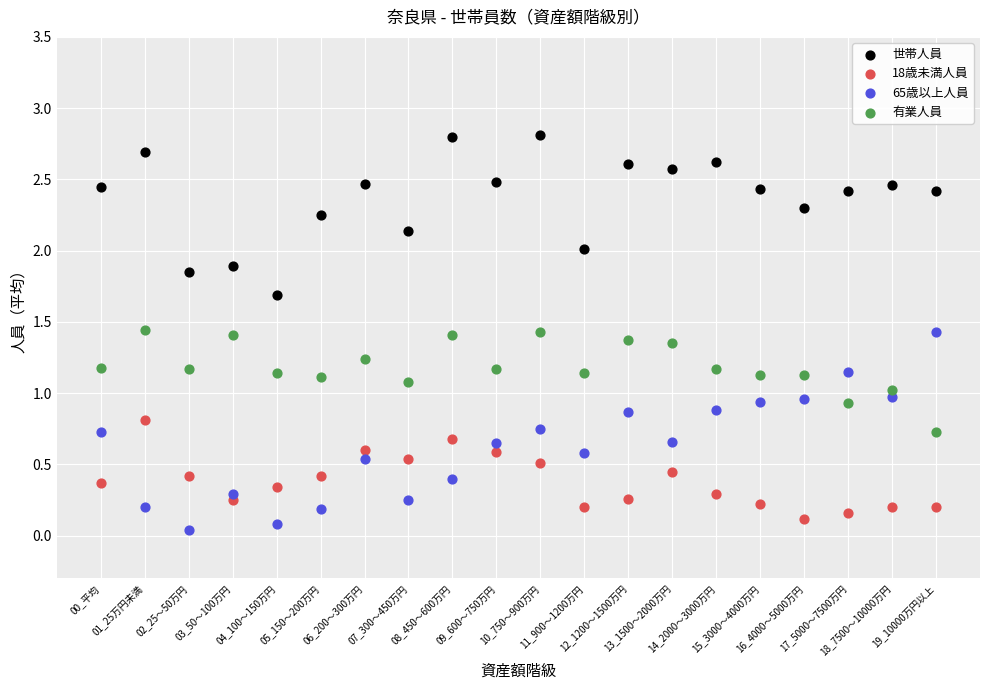

Which series contains the lowest Y value?

65歳以上人員